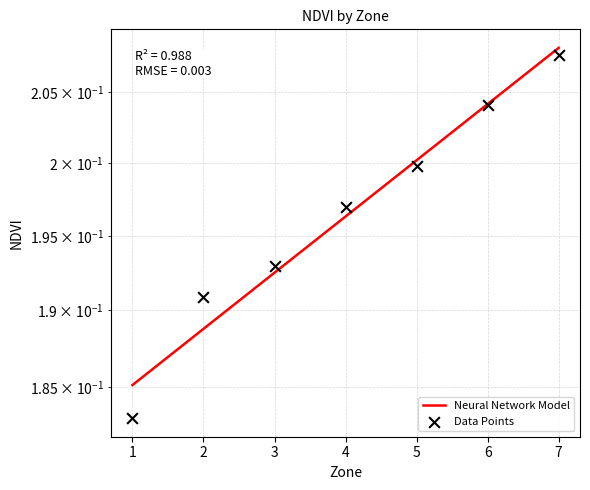

Between 3 and 6, which is larger?

6